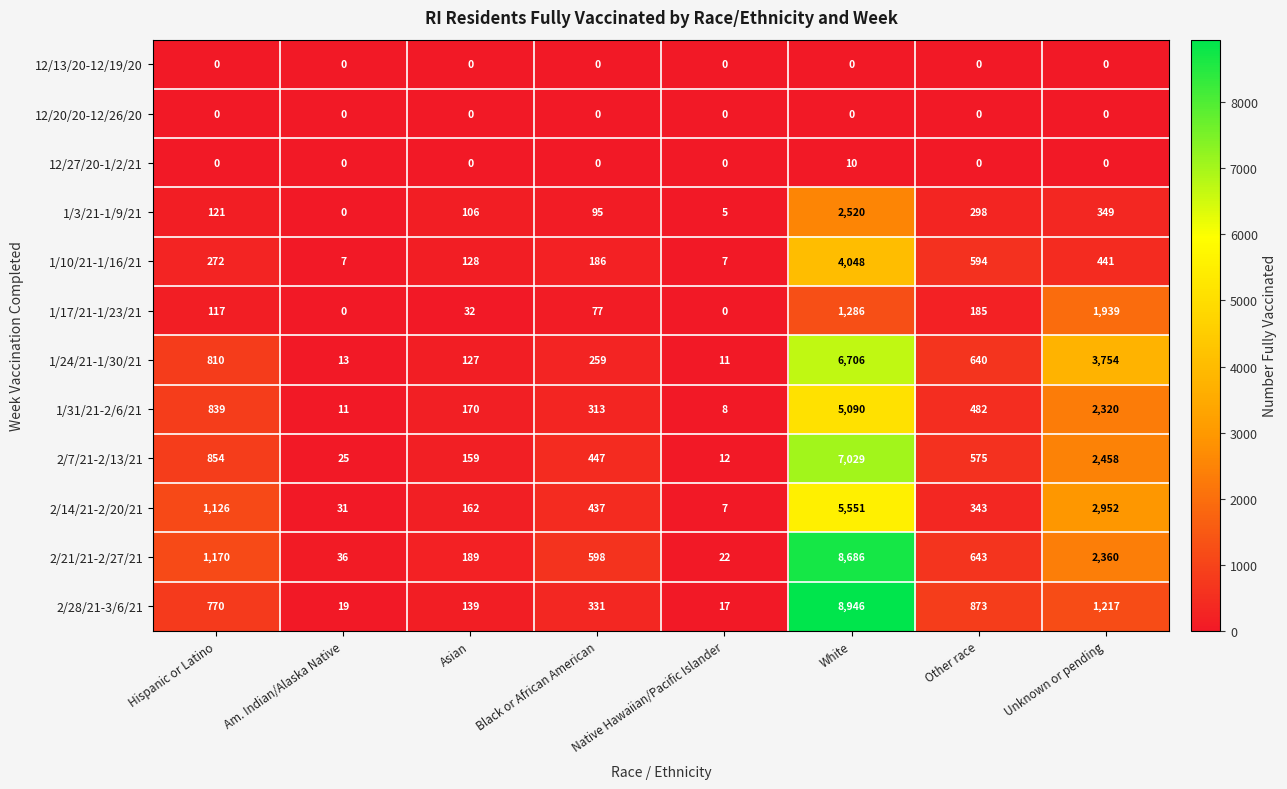

What is the difference between the maximum and minimum values in the 1/3/21-1/9/21 series?

2520